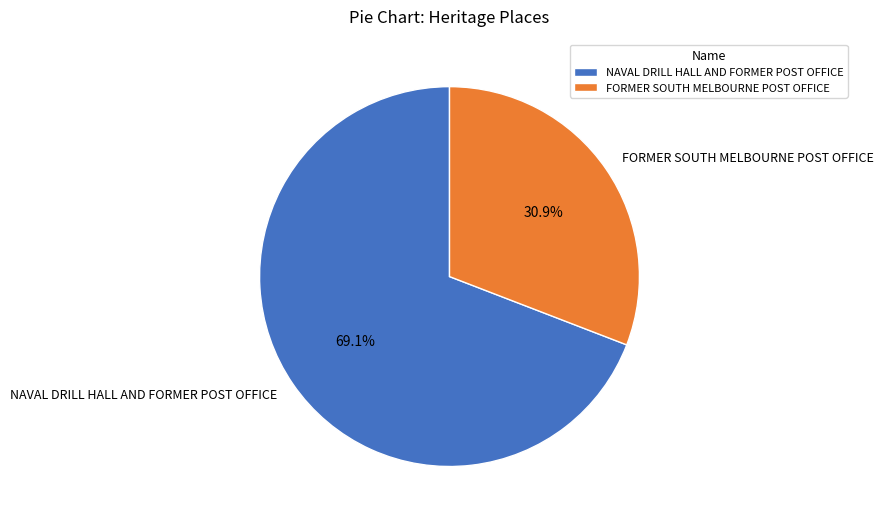

Count the number of slices in the pie.

2